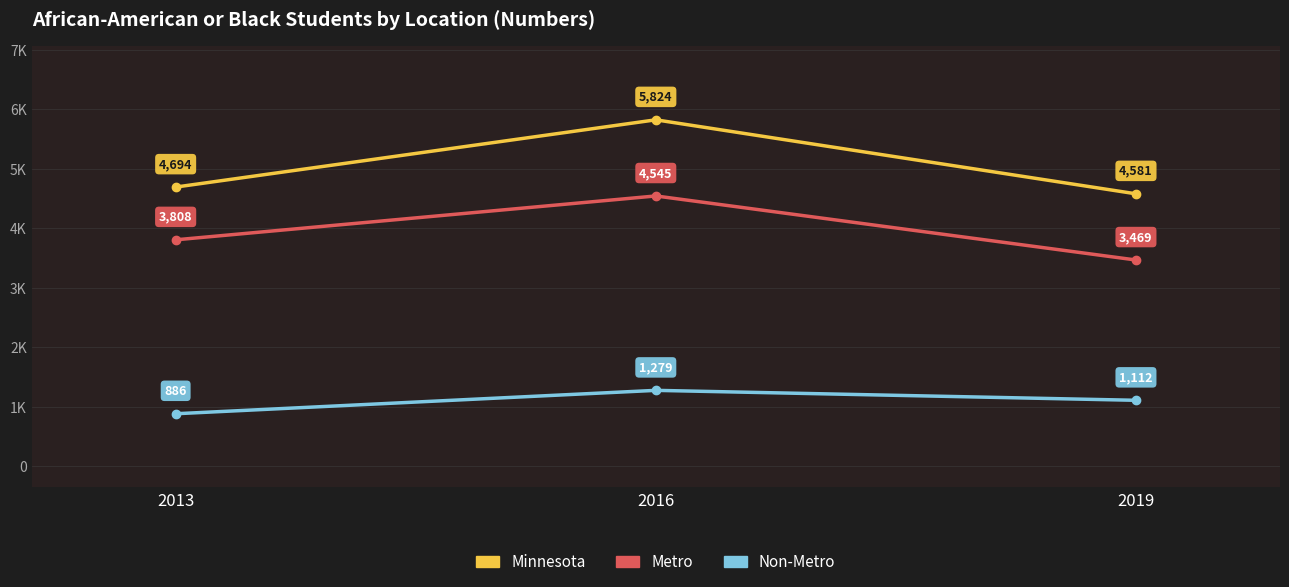

What is the value of the Minnesota point at the 1st from the left?

4694